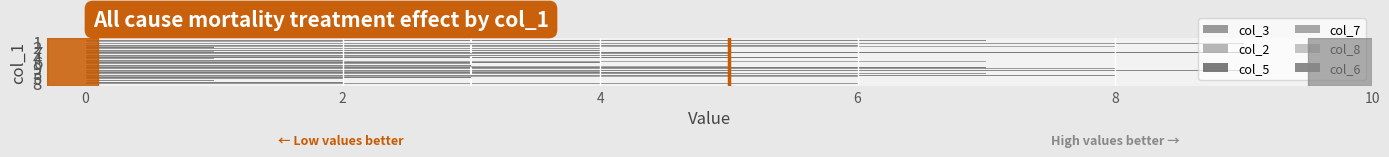

What is the label of the 5th bar from the right?

6